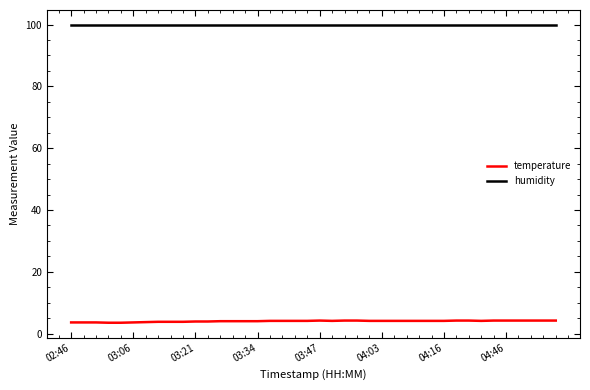

True or false: humidity and temperature intersect in this chart.

False